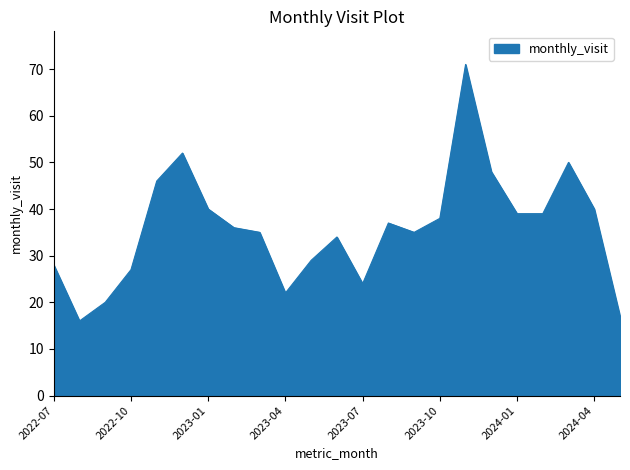

Count the number of data series in this chart.

1